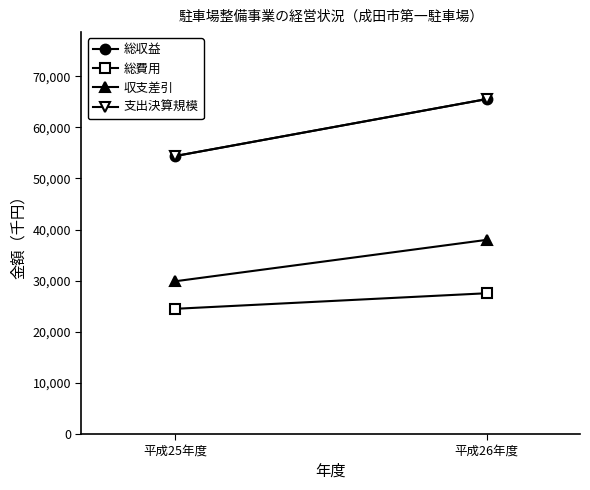

How many 総収益 values are between 54365 and 65516?

2